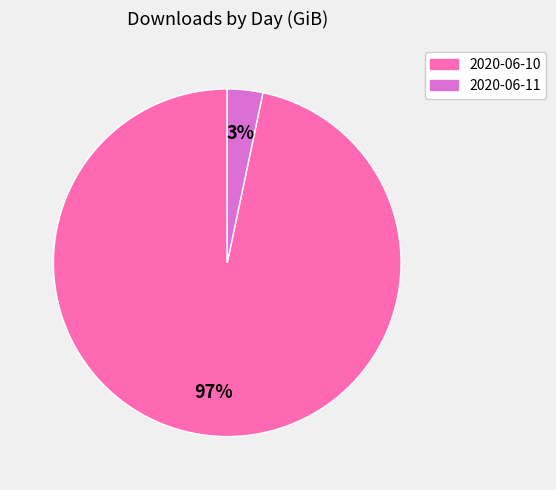

To the nearest percent, what is the combined percentage of 2020-06-11 and 2020-06-10?

100%